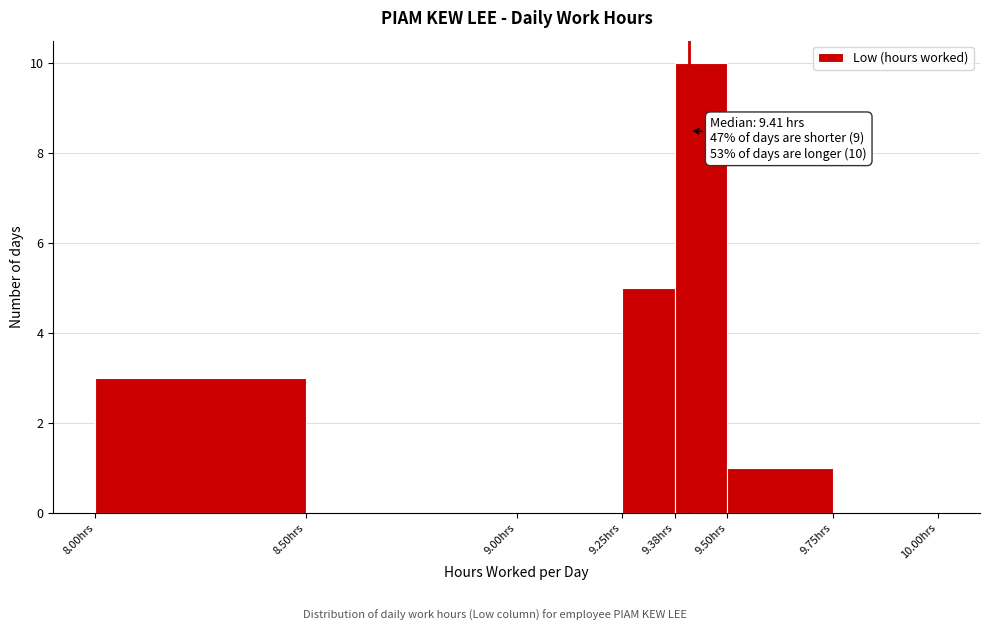

Which range on the x-axis has the tallest bar?

9.375 to 9.500